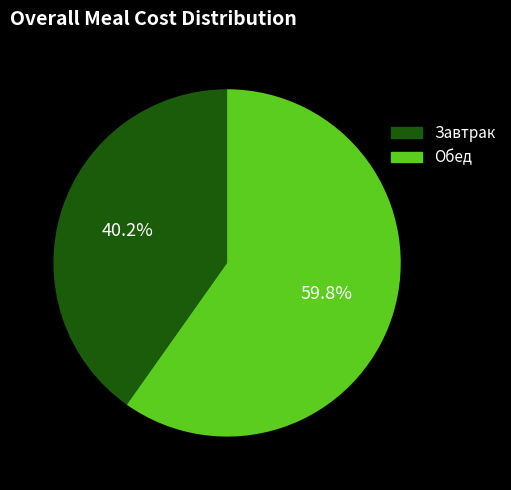

How many slices are in this pie chart?

2